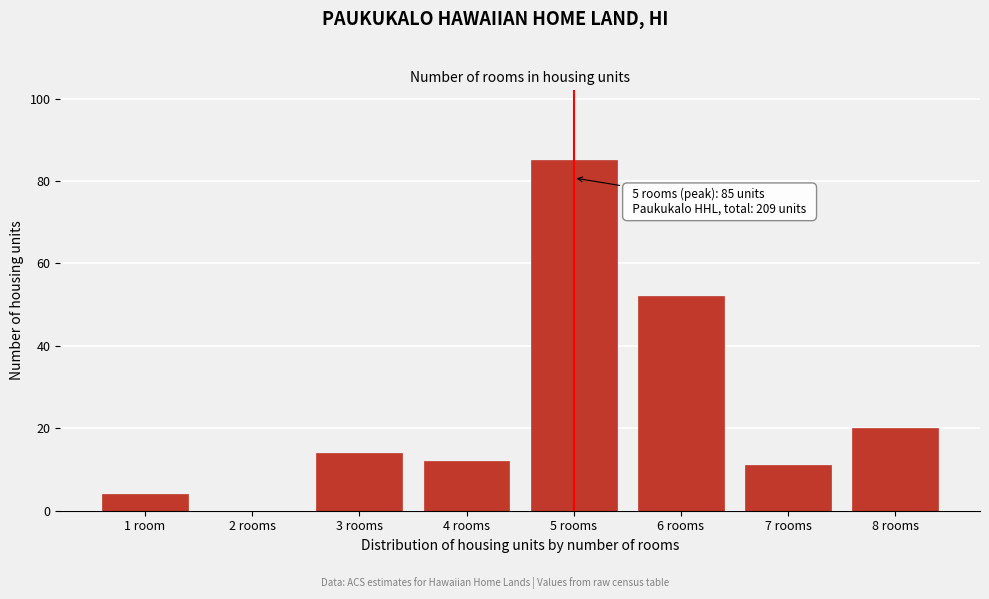

Reading left to right, what are all the values shown in this chart?

1 room=4	2 rooms=0	3 rooms=14	4 rooms=12	5 rooms=85	6 rooms=52	7 rooms=11	8 rooms=20